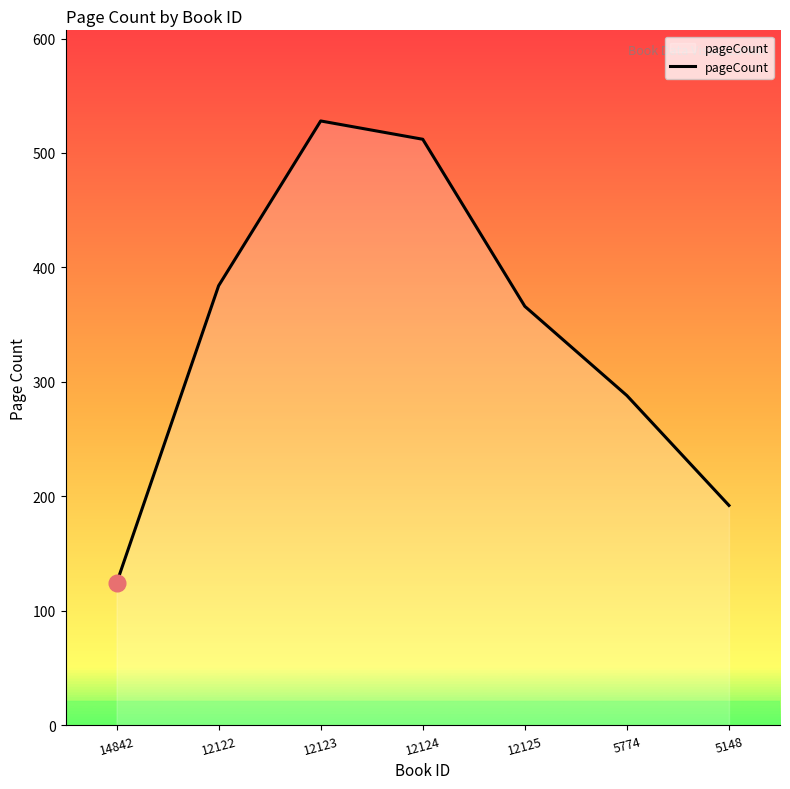

What position from the right is 12123?

5